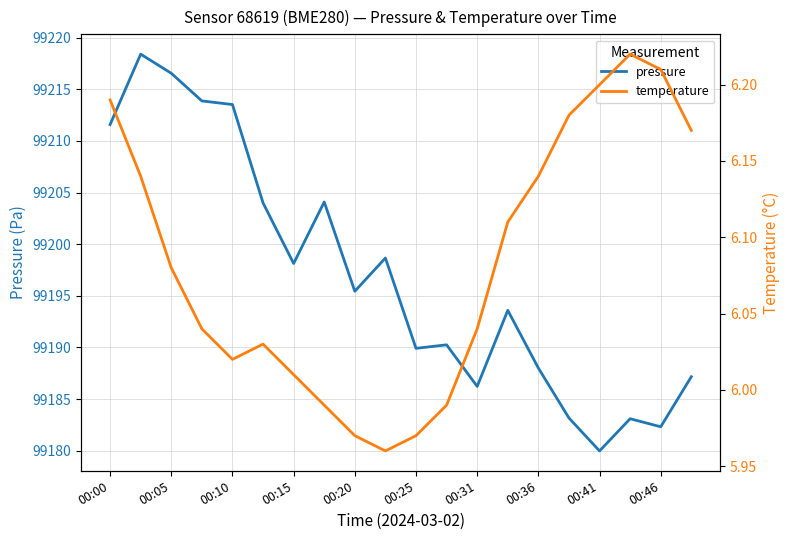

What is the difference between the maximum and second lowest values in the temperature series?

0.2